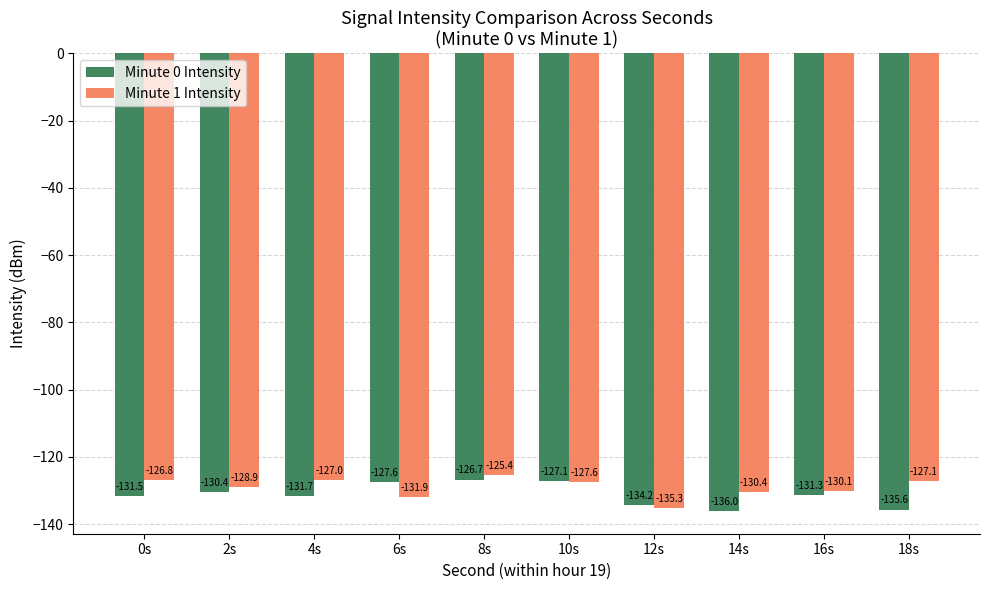

What is the minimum value shown in the chart?

-136.0